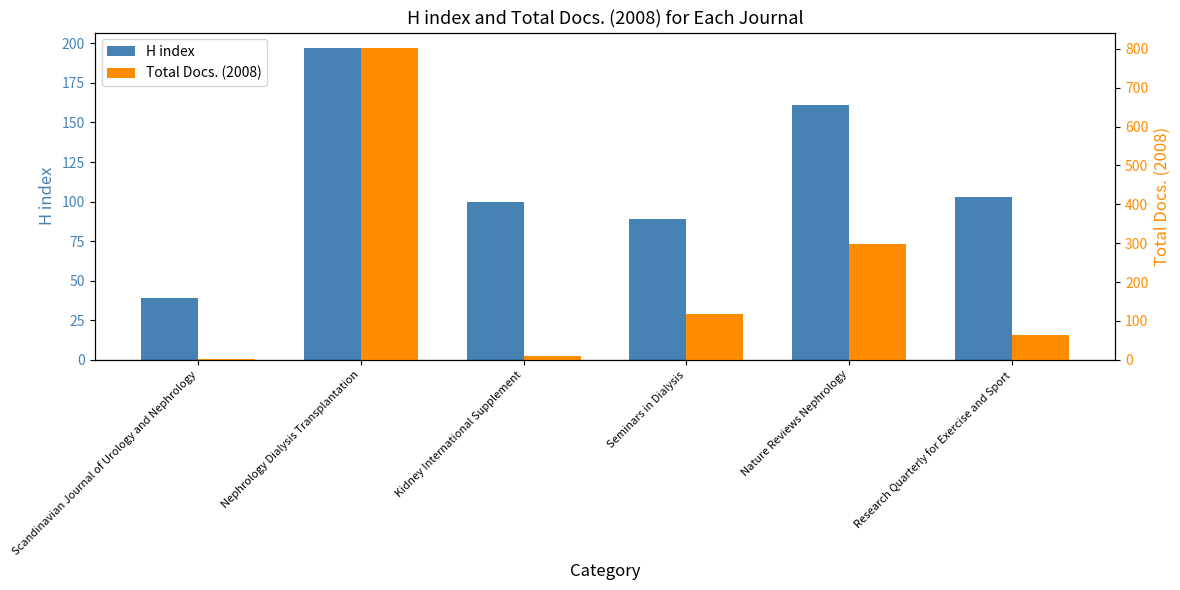

What is the minimum value shown in the chart?

2